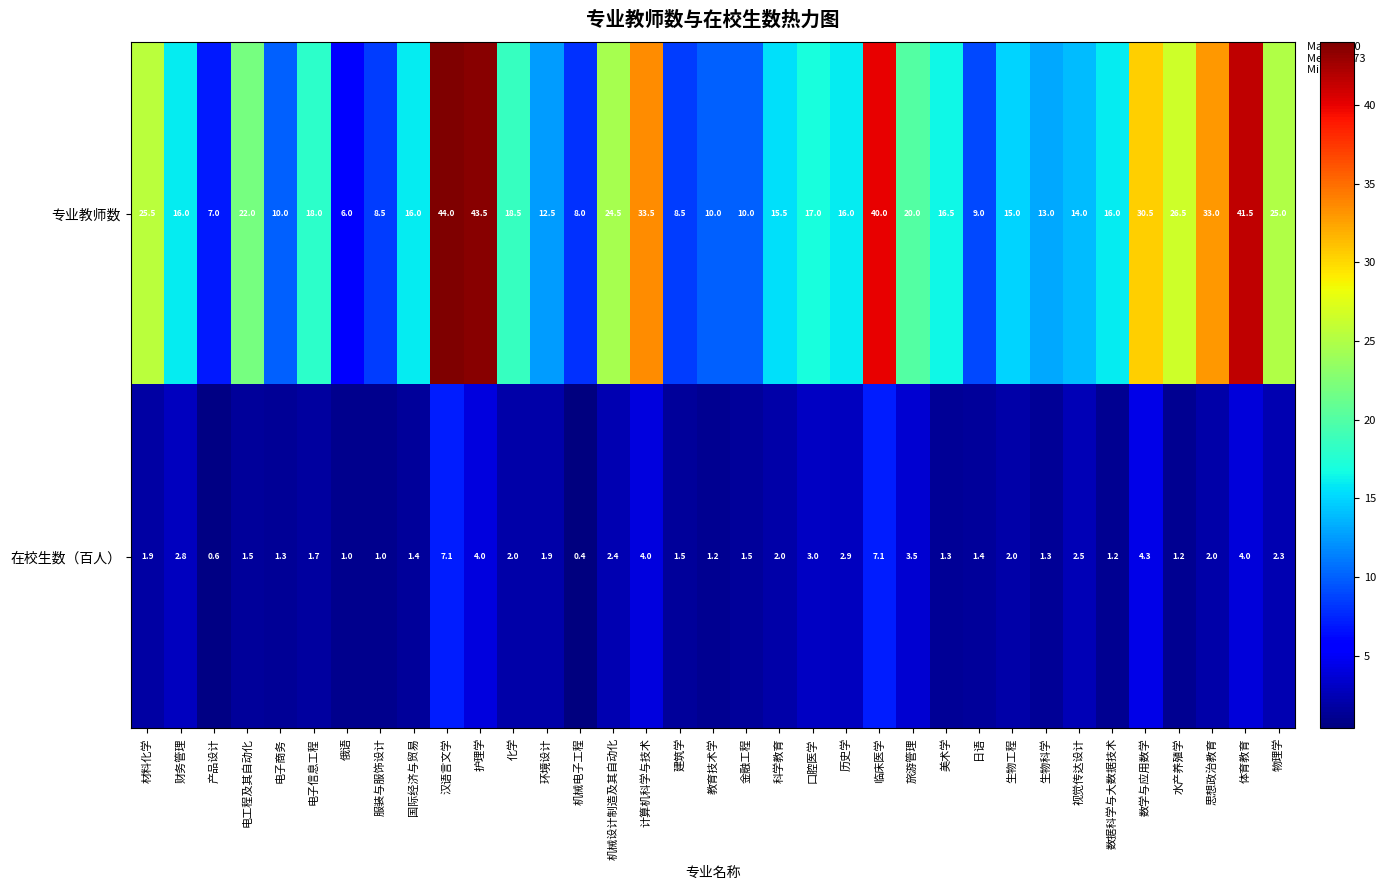

What is the difference between the highest and lowest values at 历史学?

13.1